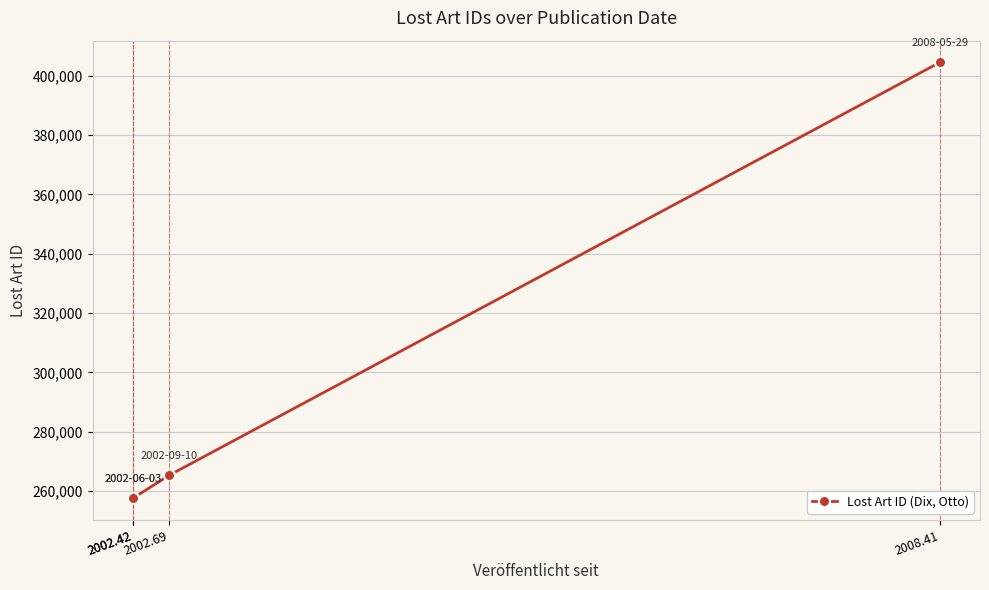

Approximately how many times larger is the value at 2002.42 compared to 2002.42?

1.0